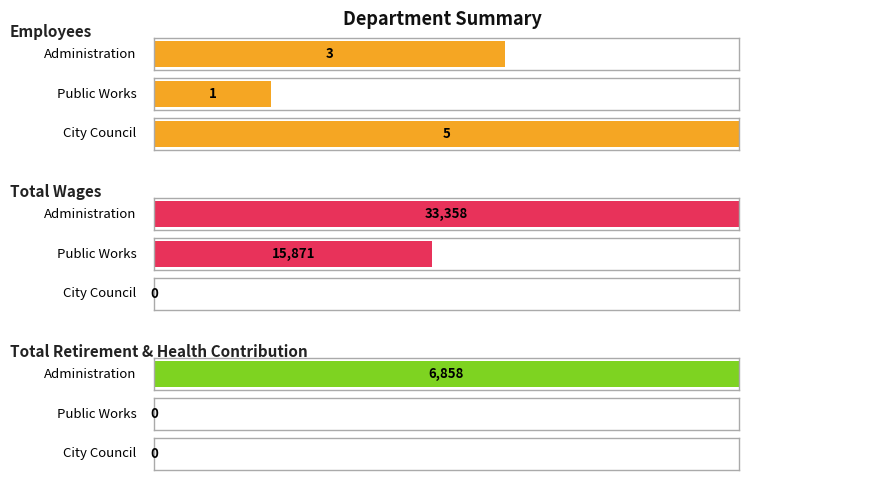

What is the difference between the highest and lowest values at City Council?

5